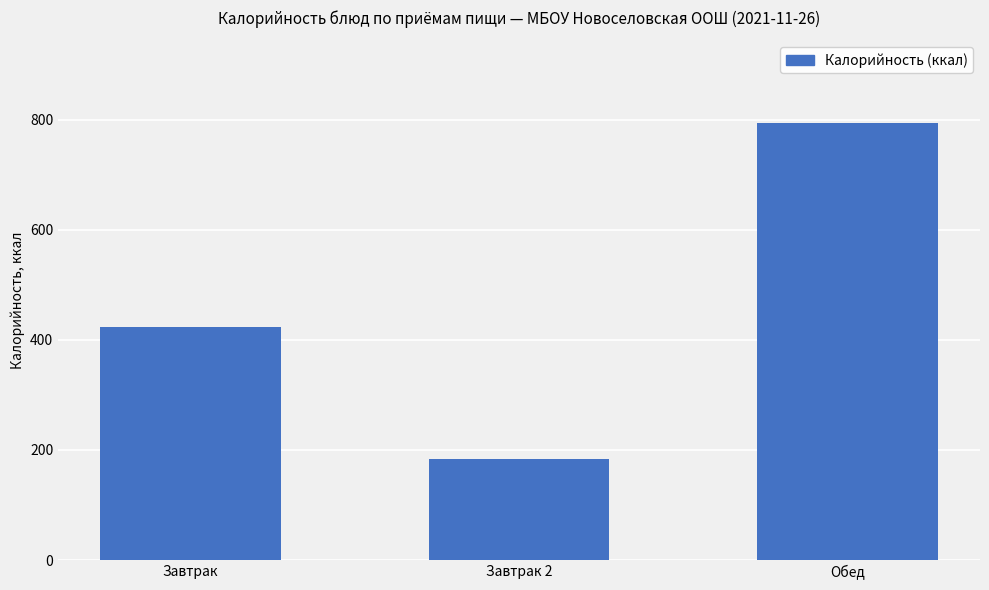

What is the label of the 2nd bar from the left?

Завтрак 2